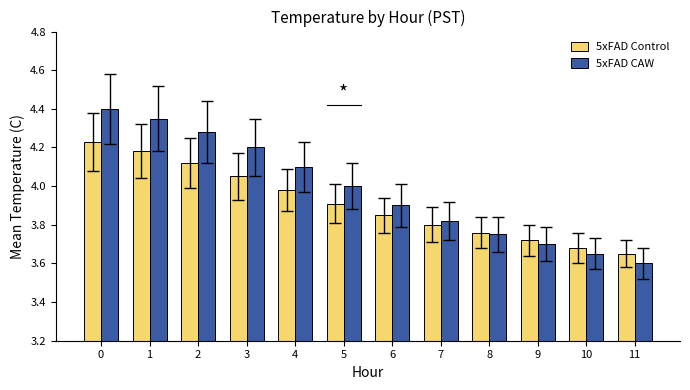

The value of 5xFAD CAW at 7 is 1.8. True or false?

False